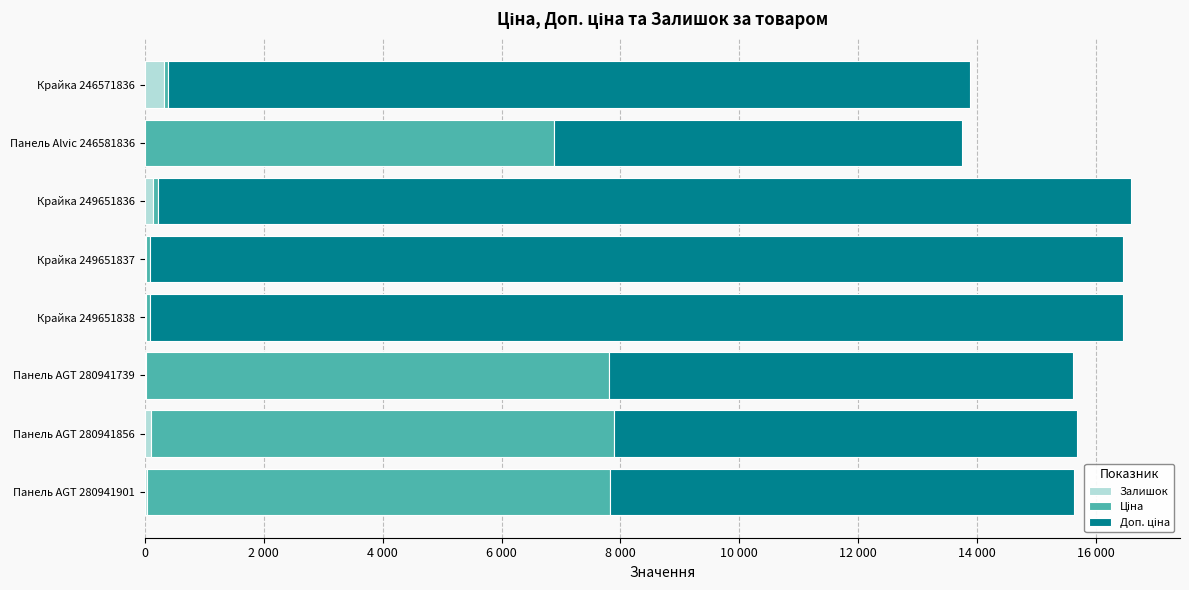

How many distinct data groups are displayed?

3